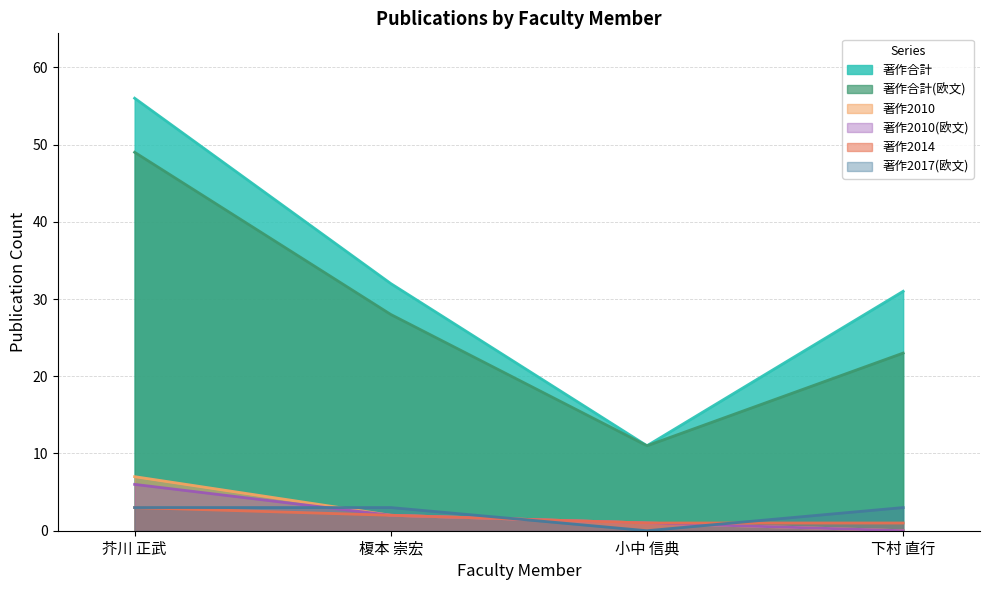

At which category is the sum across all series the highest?

芥川 正武